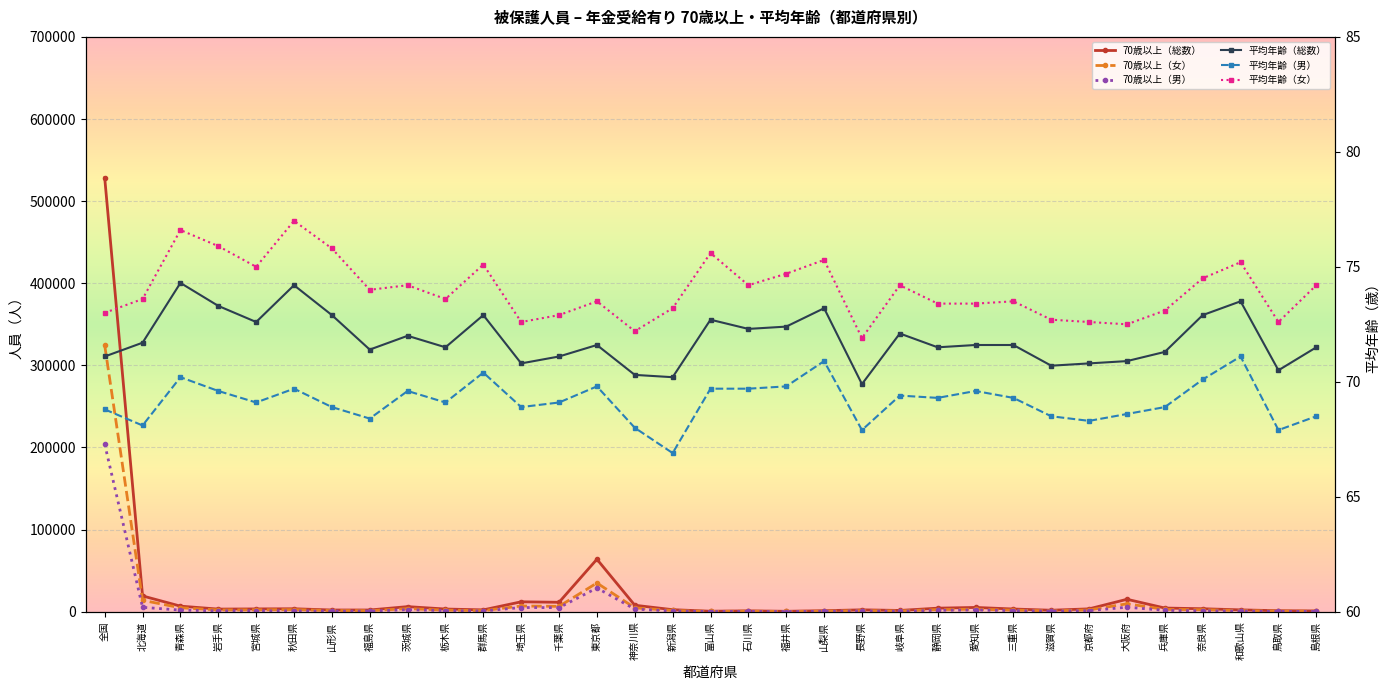

Which series has the widest spread of values?

70歳以上（総数）